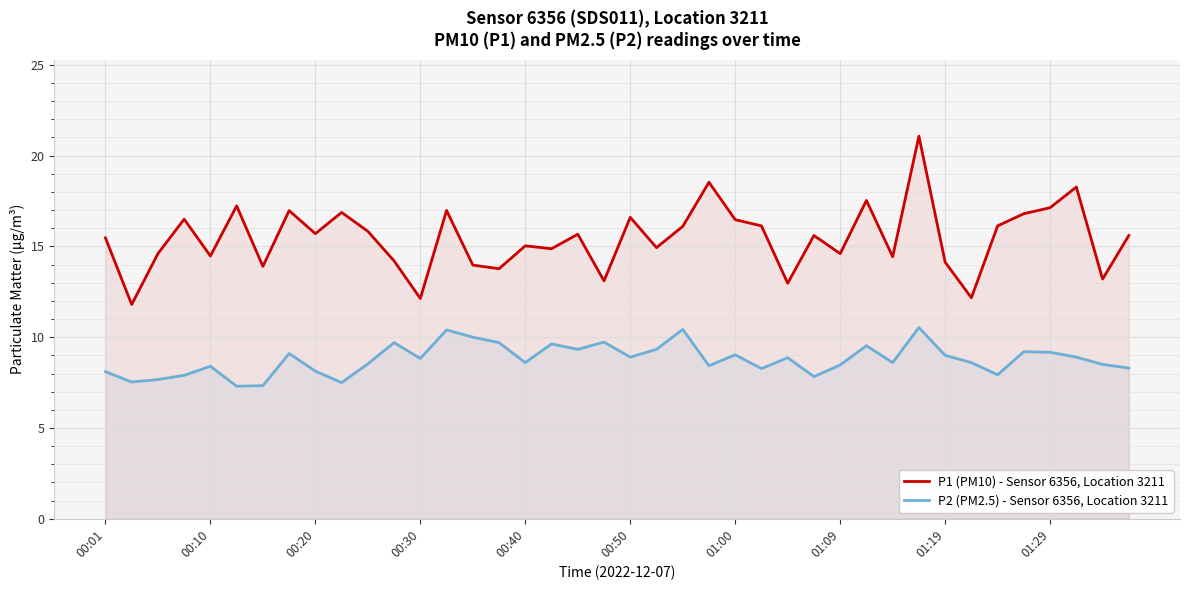

What is the greatest value displayed?

21.1